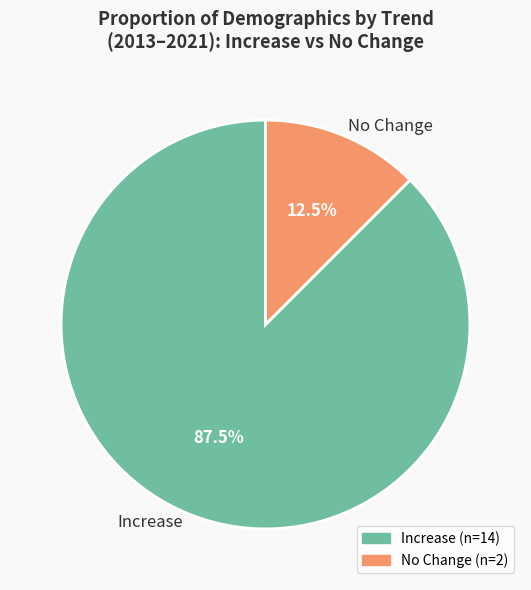

Which has a higher value, No Change or Increase?

Increase